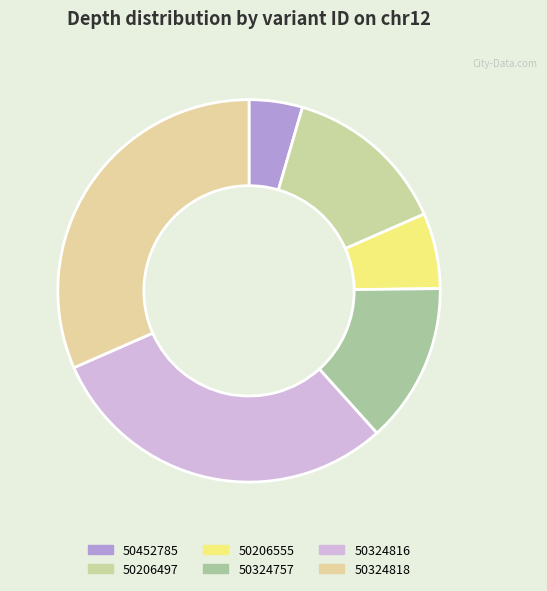

Which slice is the largest?

50324818